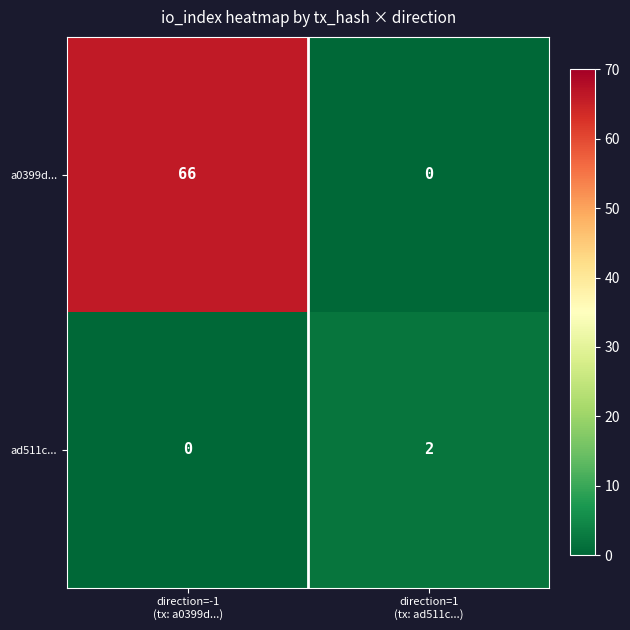

What is the highest value of the a0399d... series?

66